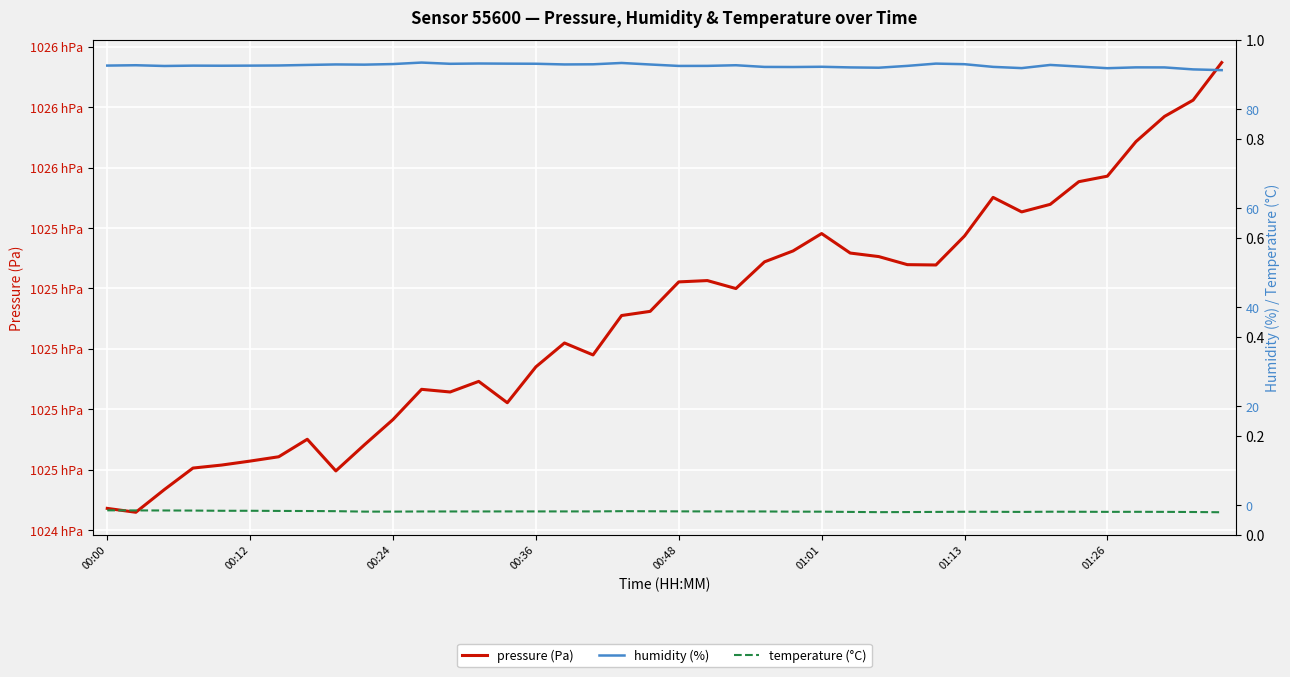

How many values in the pressure (Pa) series are below 102519?

20